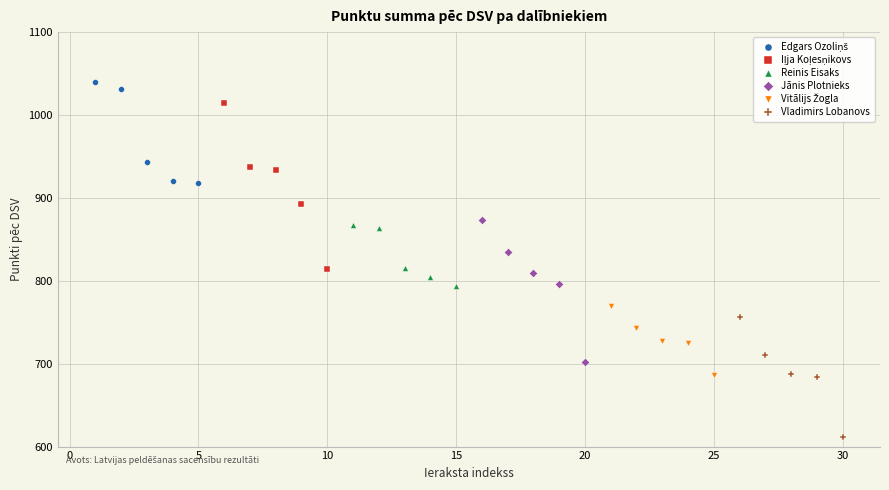

Which series contains the lowest Y value?

Vladimirs Lobanovs